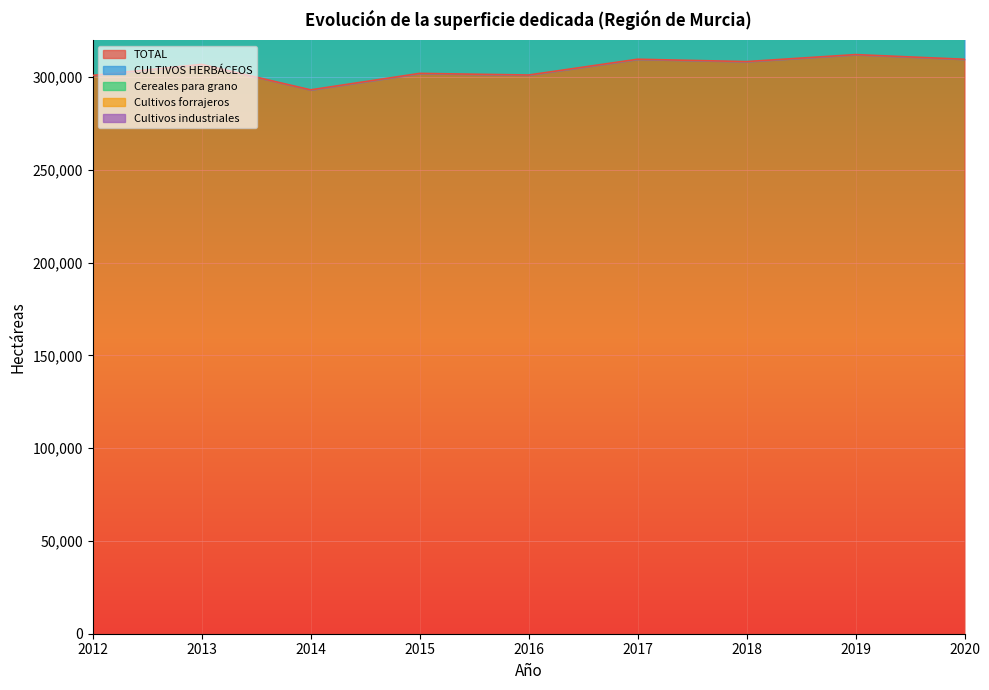

What is the value of the CULTIVOS HERBÁCEOS point at the 2nd from the left?

112492